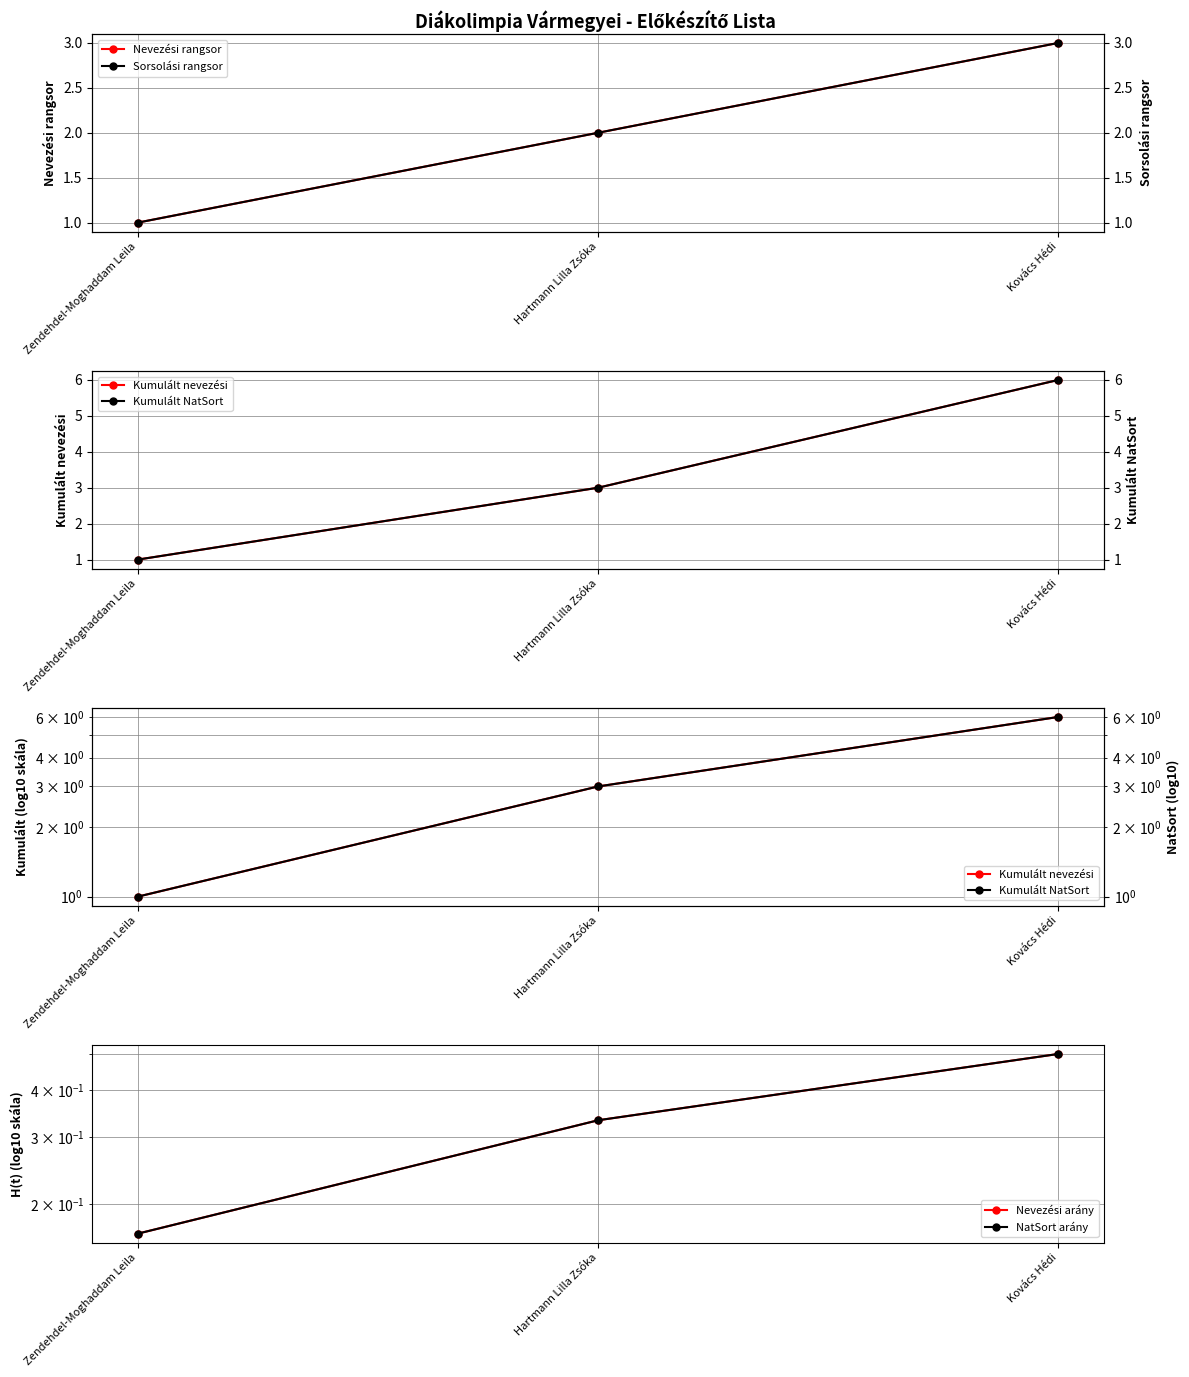

Rank the categories by Nevezési arány value from highest to lowest.

Kovács Hédi, Hartmann Lilla Zsóka, Zendehdel-Moghaddam Leila